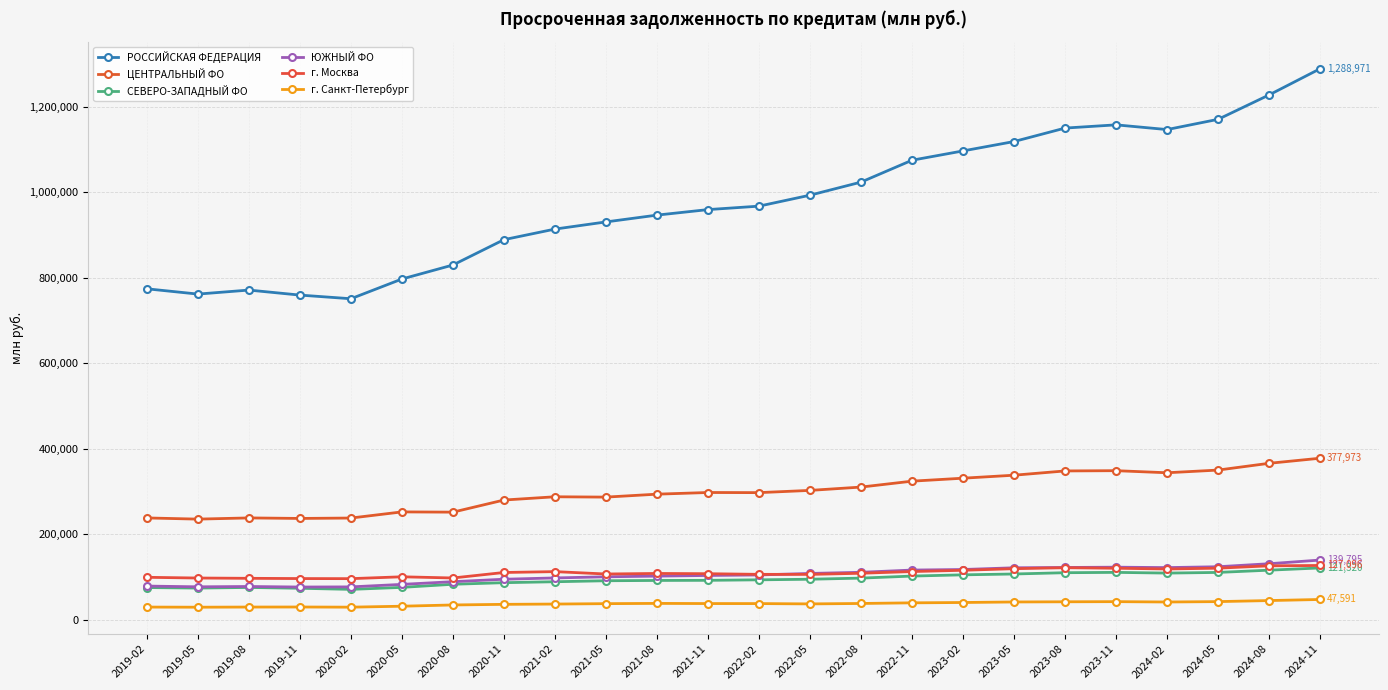

True or false: ЦЕНТРАЛЬНЫЙ ФО and г. Санкт-Петербург cross at least once.

False